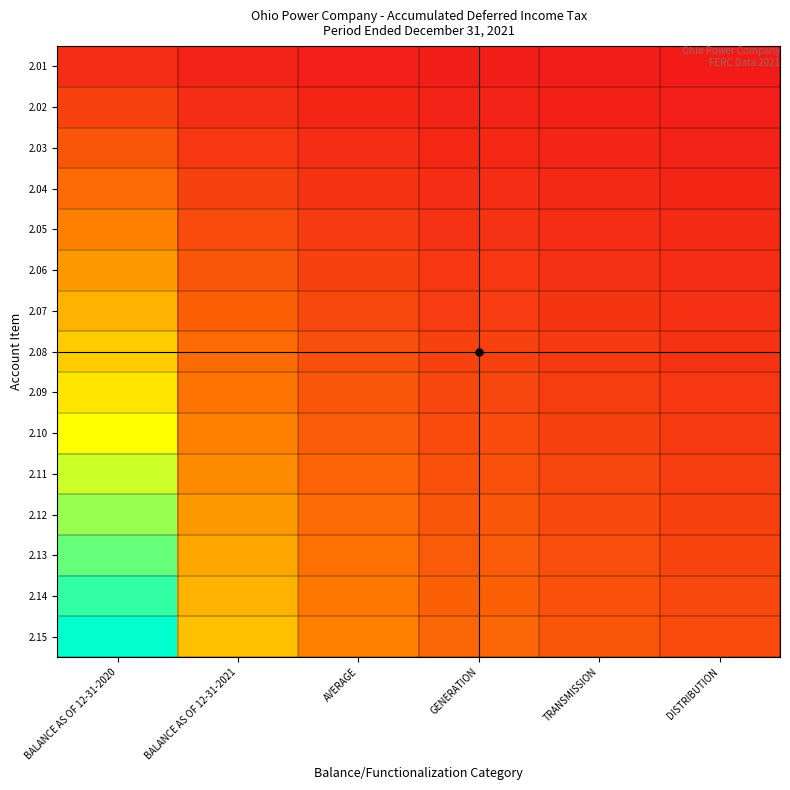

Which has a higher value, BALANCE AS OF 12-31-2020 or GENERATION?

BALANCE AS OF 12-31-2020